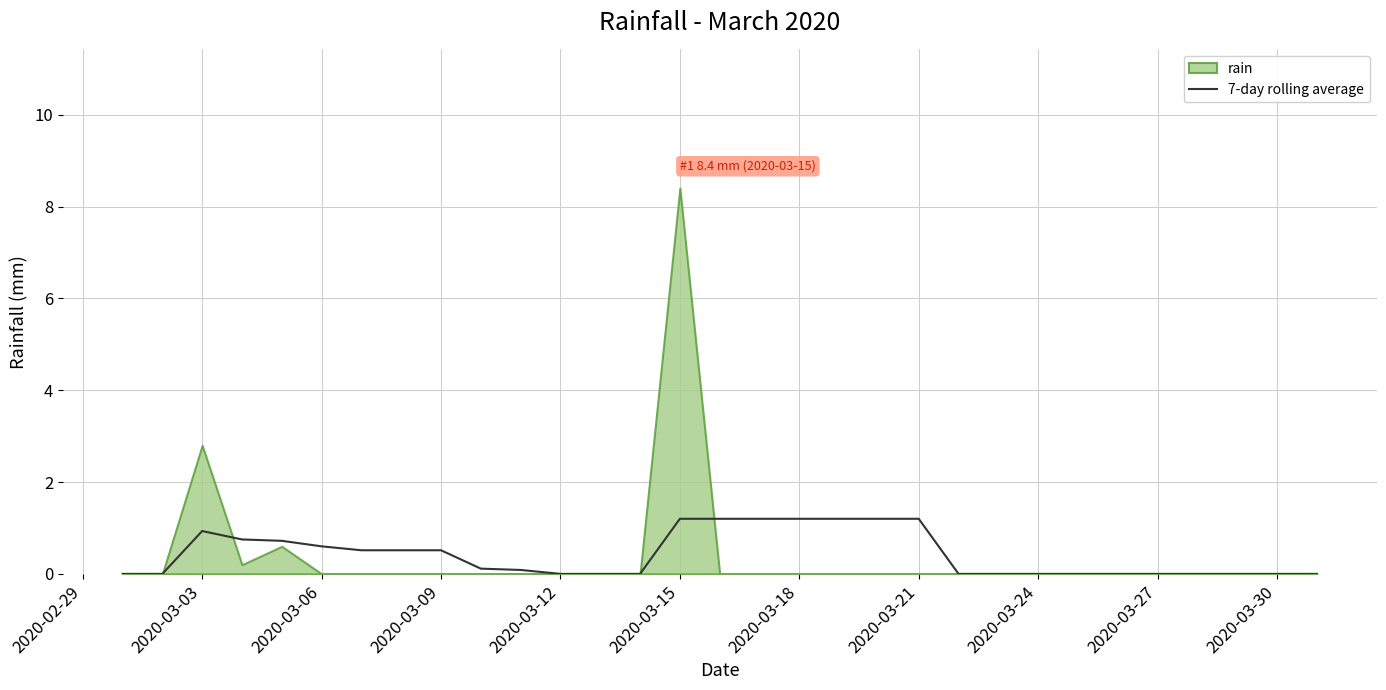

The value of 7-day rolling average at 2020-03-06 is 0.6. True or false?

True